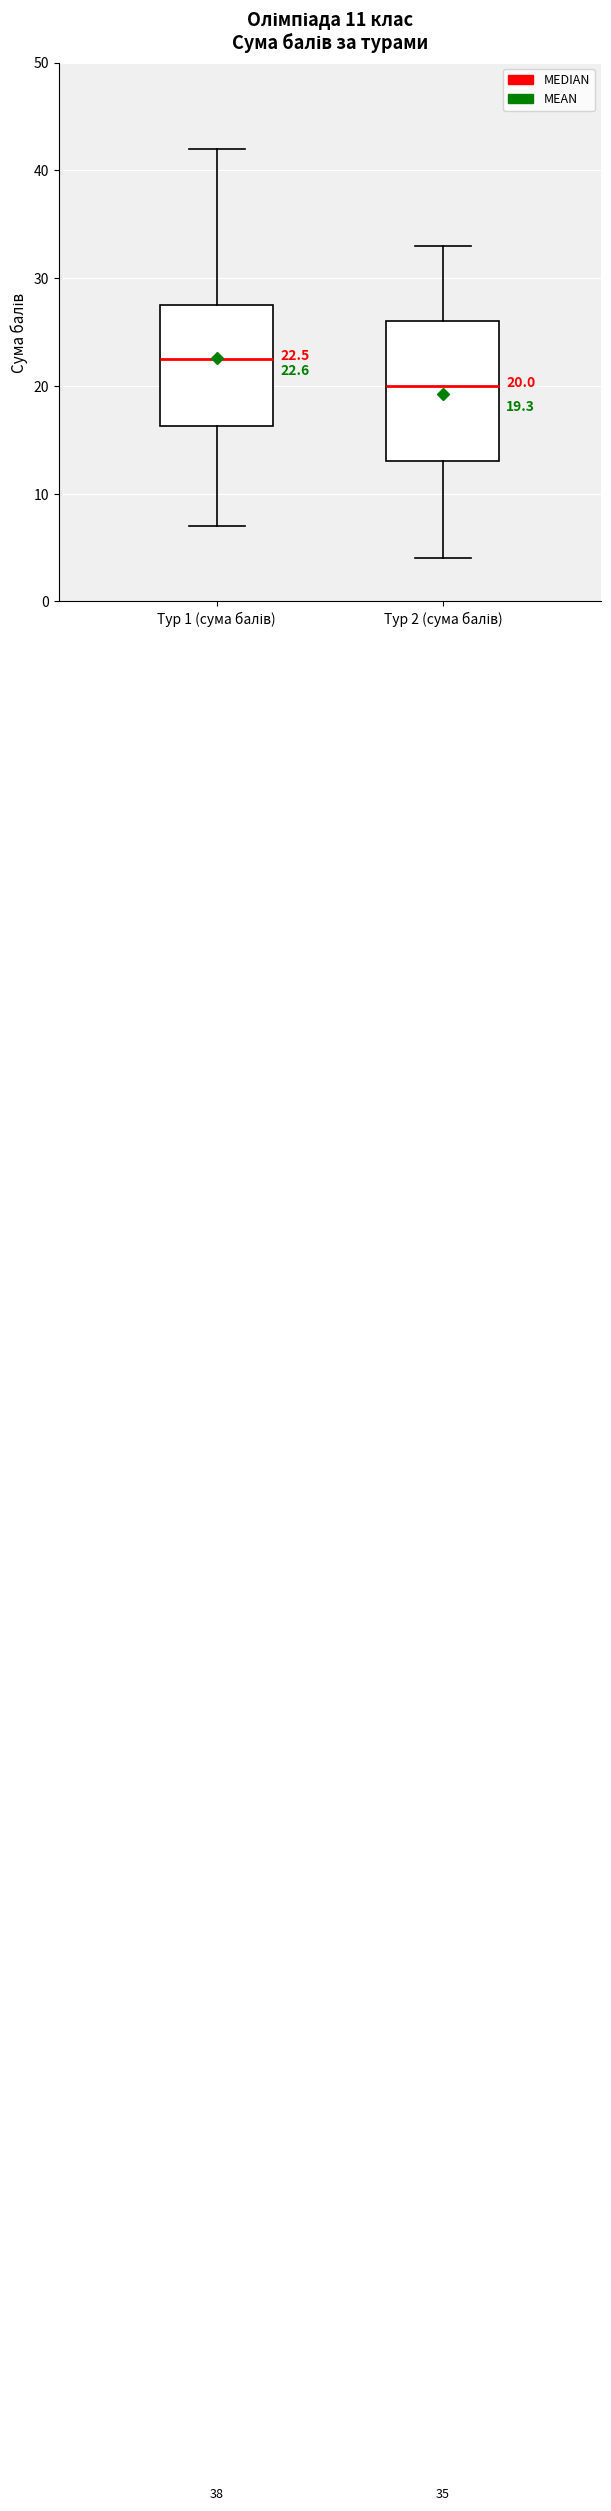

Which box is the tallest, from its lower edge to its upper edge?

Тур 2 (сума балів)